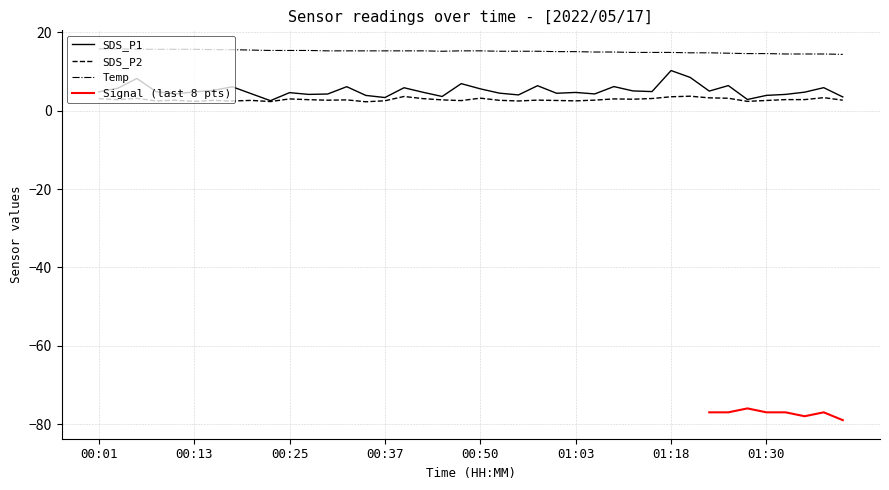

Which has a higher value, 01:18 or 00:58?

01:18